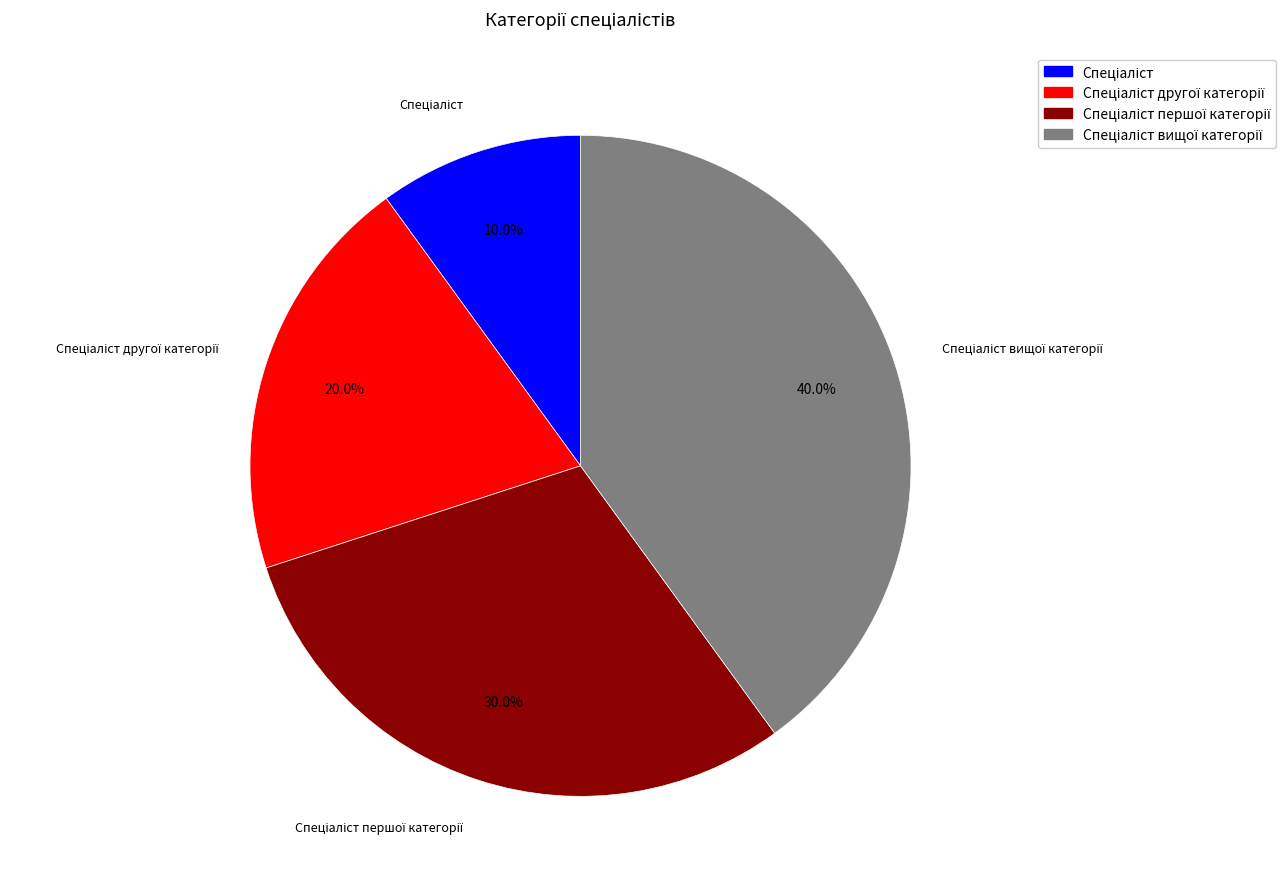

How many segments does this pie chart have?

4